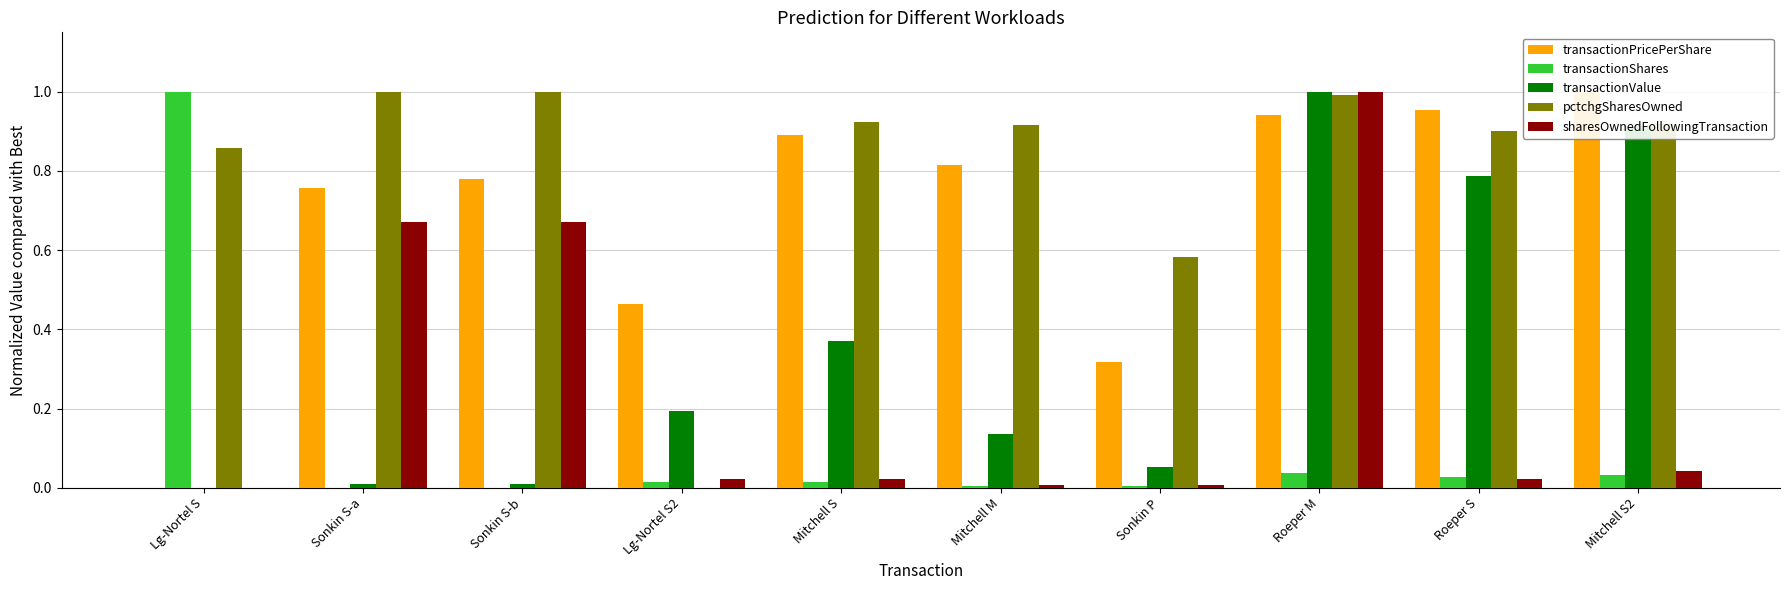

What is the value of the pctchgSharesOwned bar at the 3rd from the left?

1.0